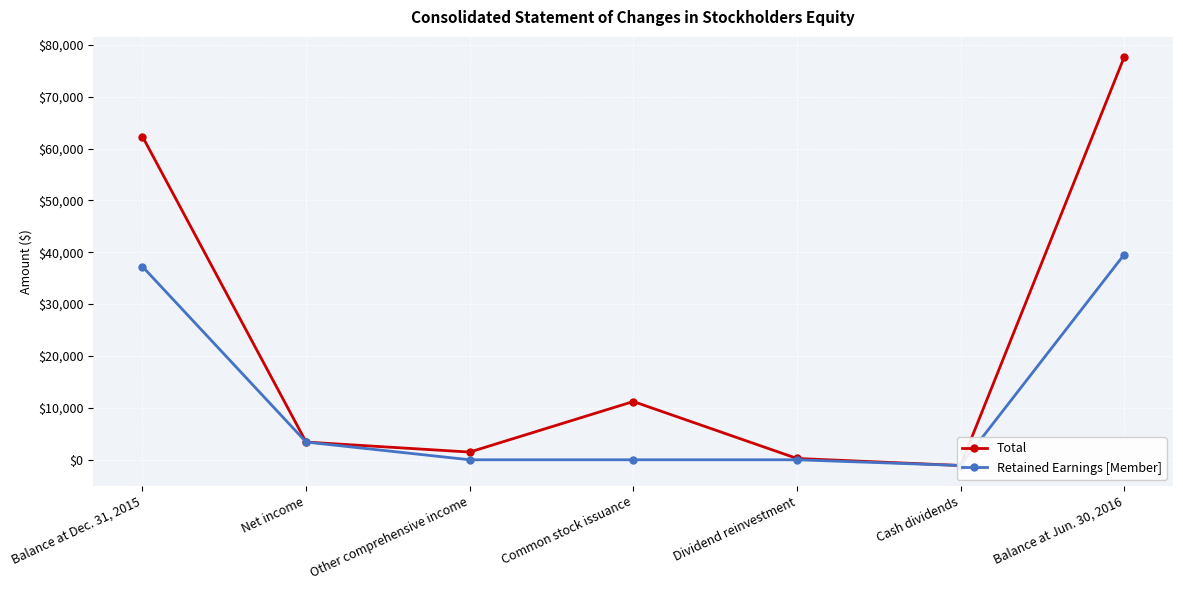

True or false: Total and Retained Earnings [Member] cross at least once.

False